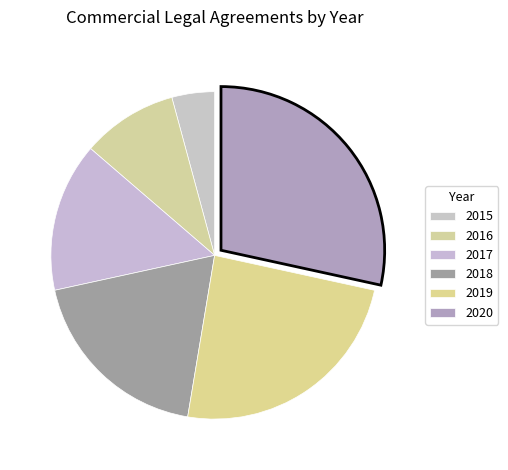

To the nearest percent, what percentage of the pie is 2018?

19%